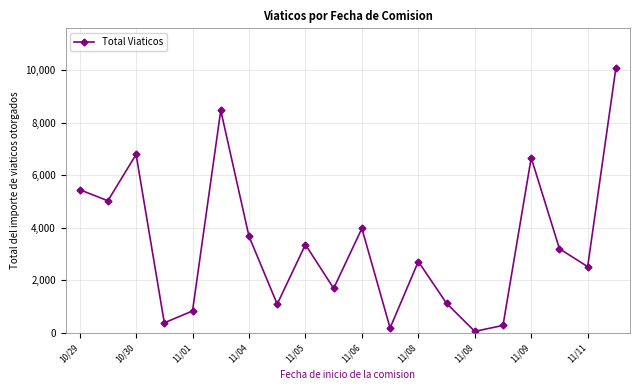

What is the value of the 1st point from the left?

5449.8